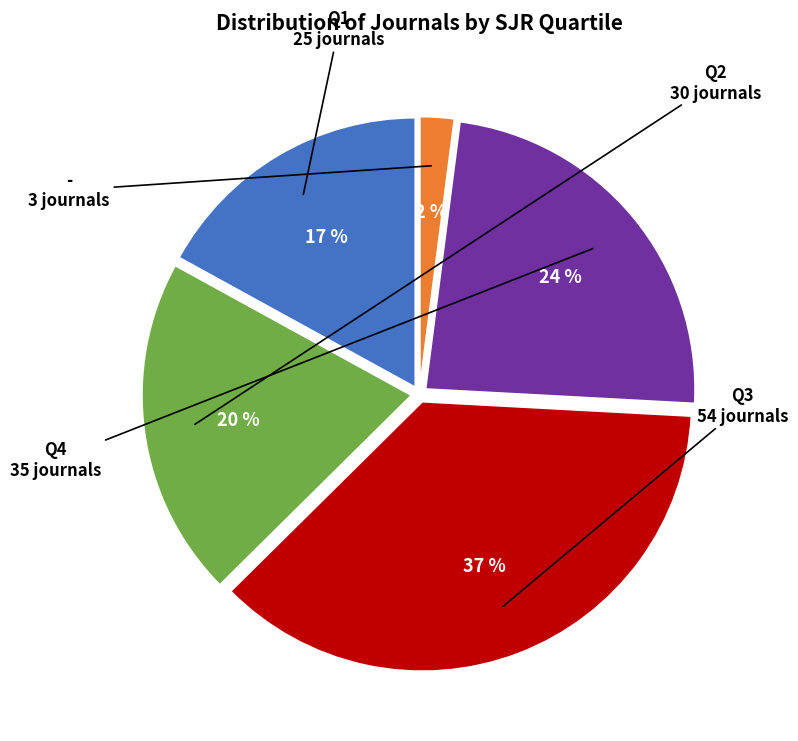

To the nearest percent, what percentage of the pie is -?

2%